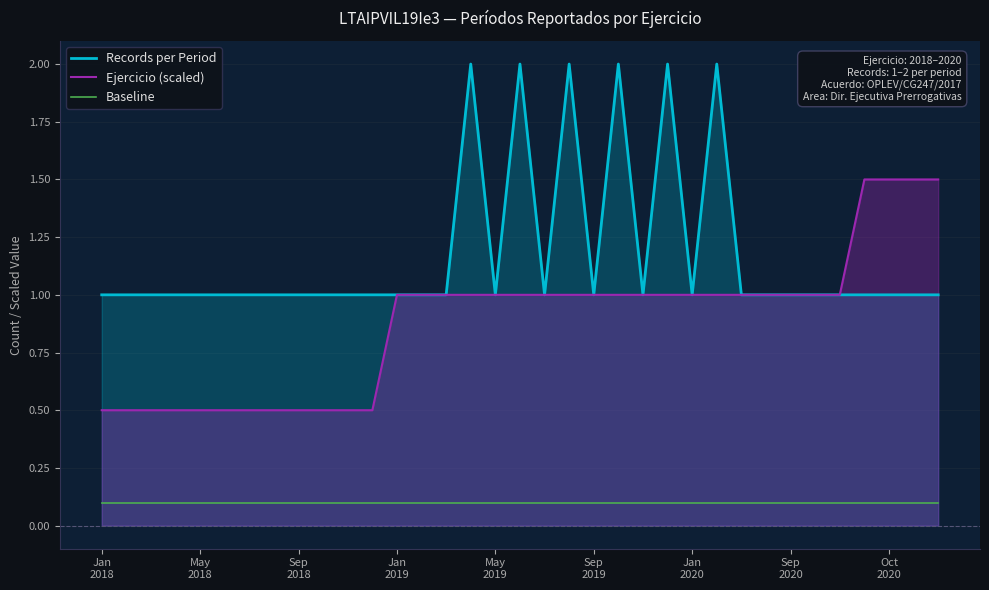

True or false: Records per Period and Baseline cross at least once.

False